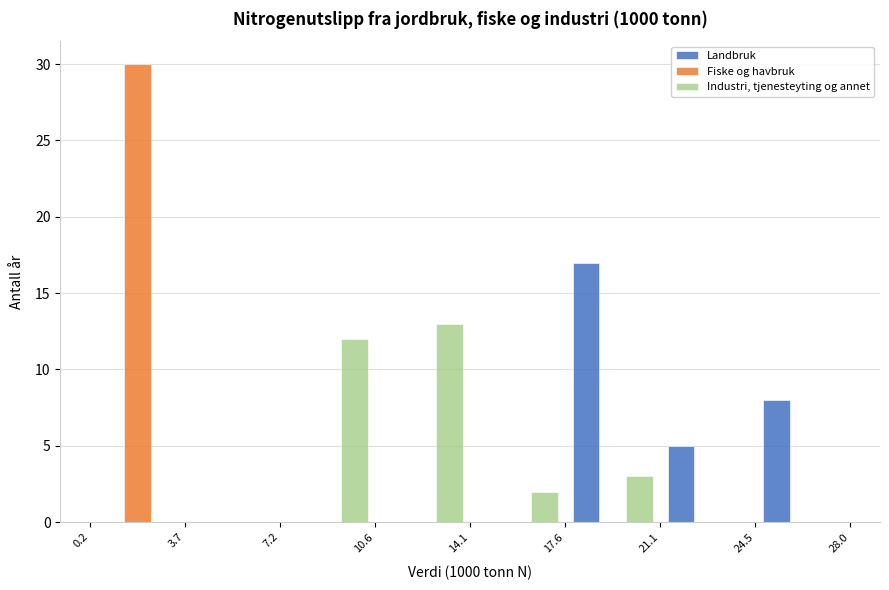

What is the height of the Fiske og havbruk bar covering 0.2 to 3.7 on the x-axis? The values are not printed on the chart, so give them approximately, as read against the axis.

30